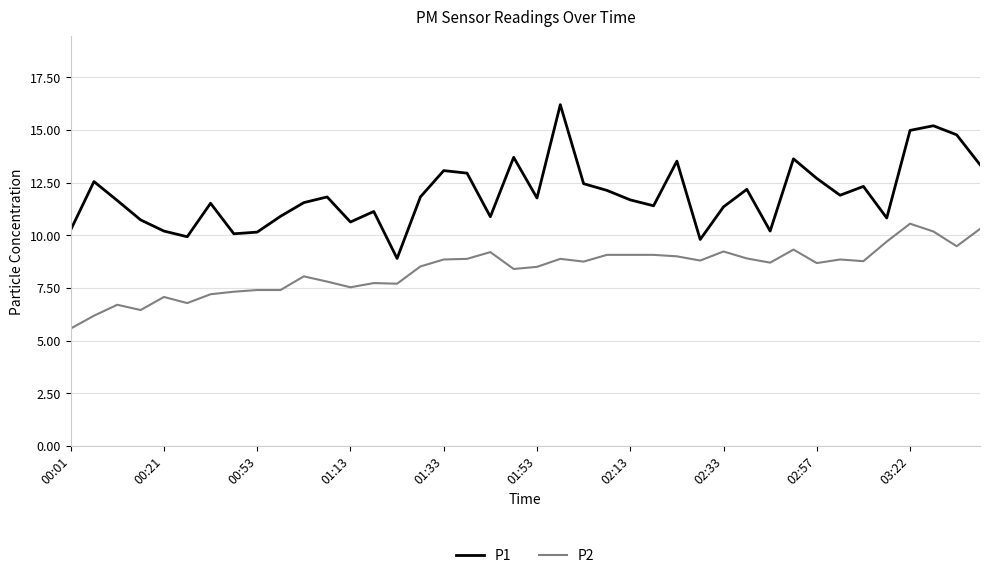

Which series has the largest range (max minus min)?

P1